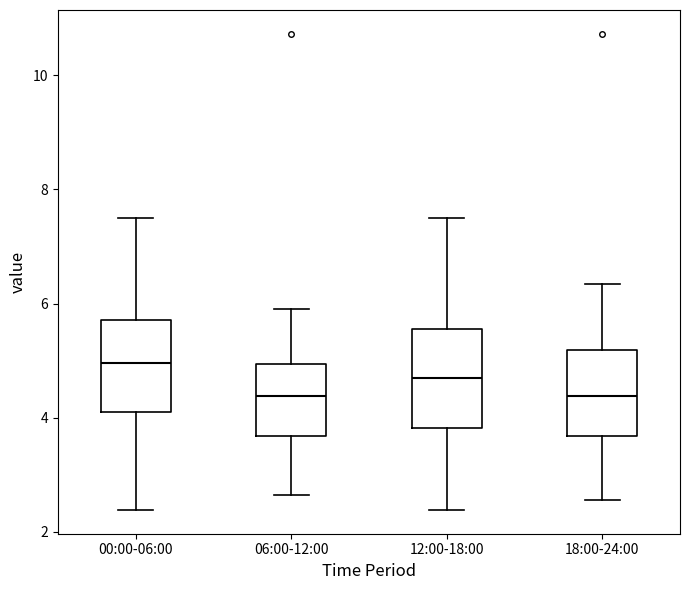

Reading left to right, read every box against the y-axis: the position of its median line, the range the box covers, and the ends of its whiskers. The values are not printed on the chart, so give them approximately, as read against the axis.

00:00-06:00: median 5.0, box 4.0 to 5.8, whiskers 2.4 to 7.6
06:00-12:00: median 4.4, box 3.6 to 5.0, whiskers 2.6 to 6.0
12:00-18:00: median 4.6, box 3.8 to 5.6, whiskers 2.4 to 7.6
18:00-24:00: median 4.4, box 3.6 to 5.2, whiskers 2.6 to 6.4